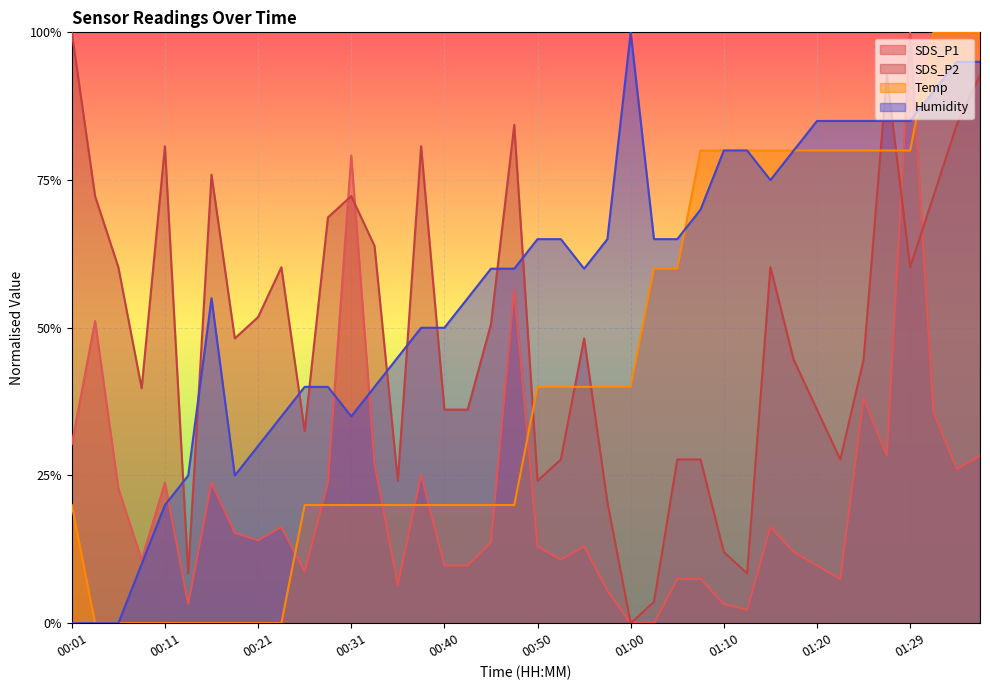

What is the maximum value shown in the chart?

1.0